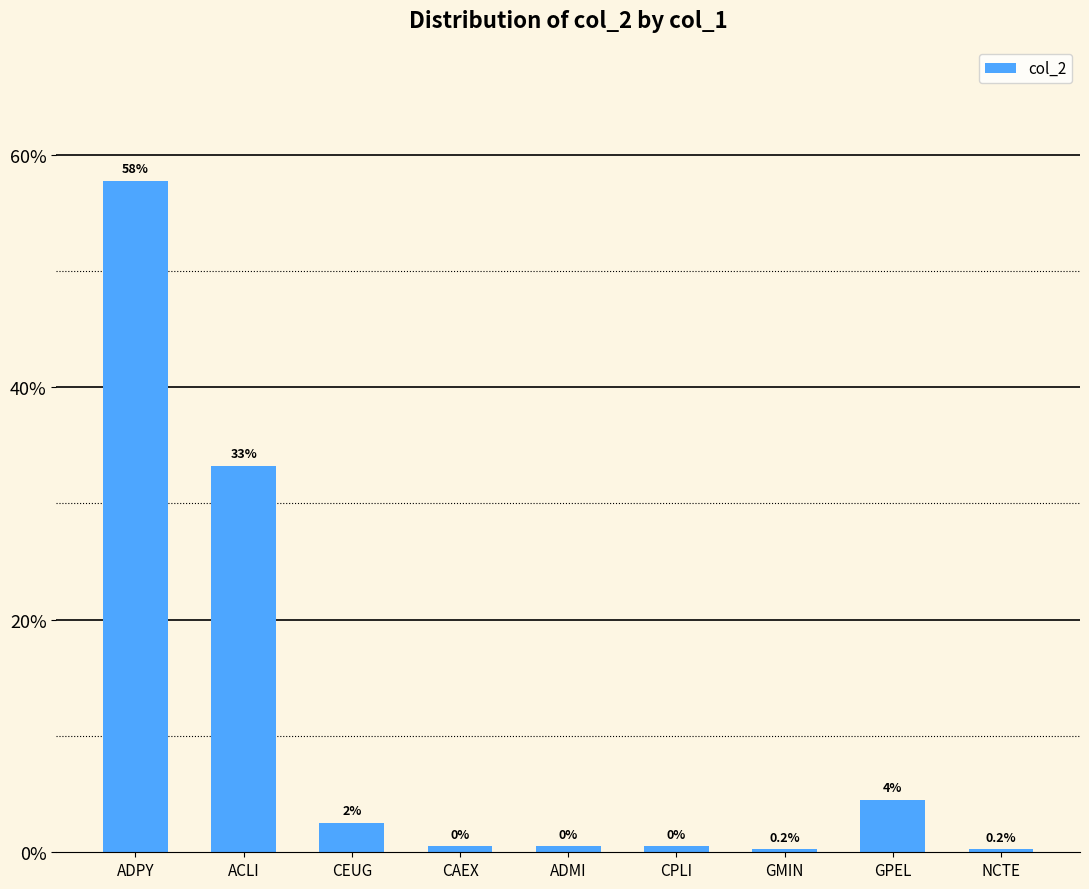

Reading left to right, transcribe all the data shown in this chart.

ADPY=57.8	ACLI=33.2	CEUG=2.5	CAEX=0.5	ADMI=0.5	CPLI=0.5	GMIN=0.2	GPEL=4.5	NCTE=0.2